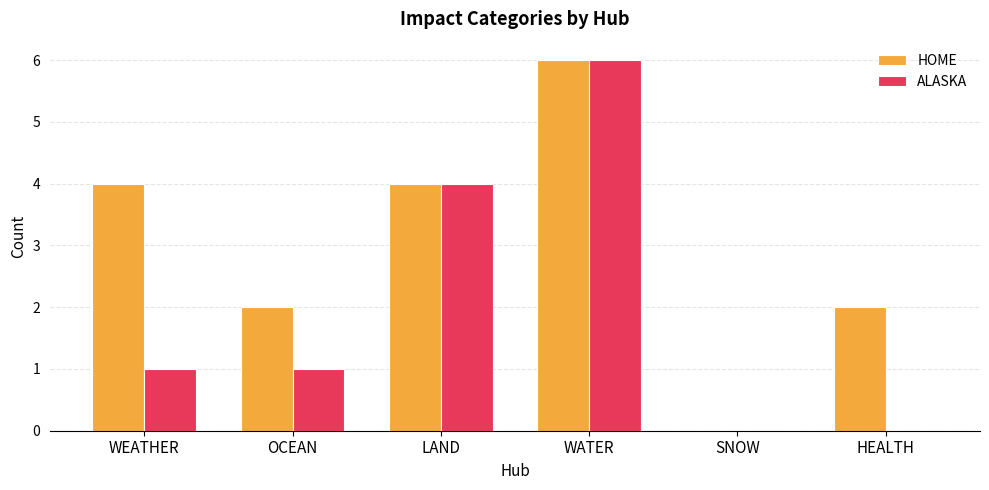

What is the sum of all HOME values?

18